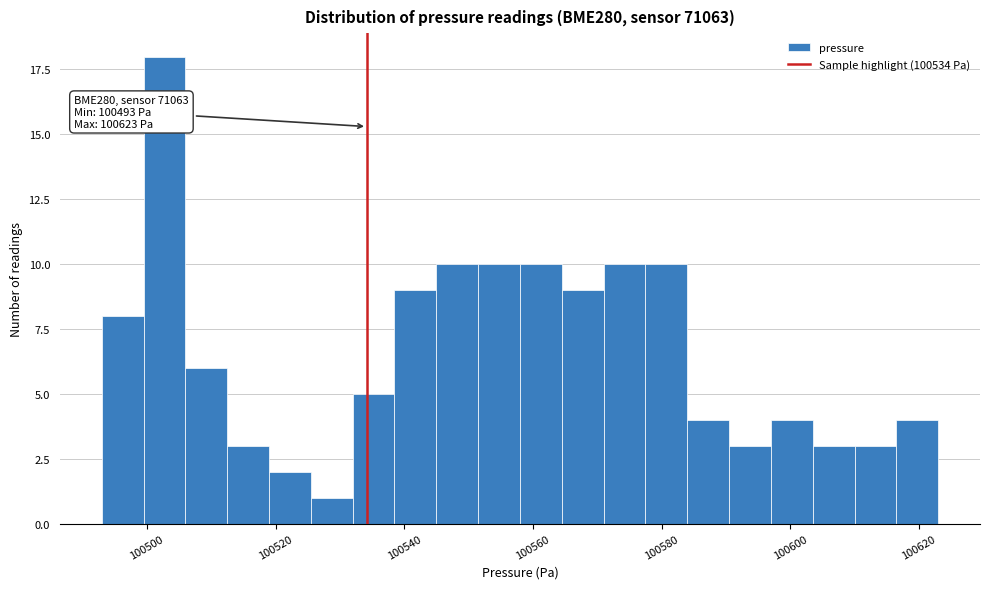

Around what value on the x-axis is the tallest bar? Give the approximate position of its centre, as read against the axis.

100502